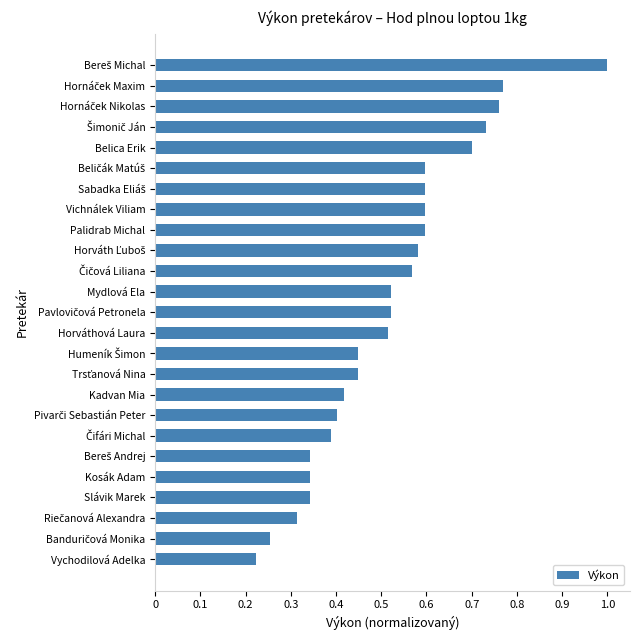

What is the sum of all values?

13.0